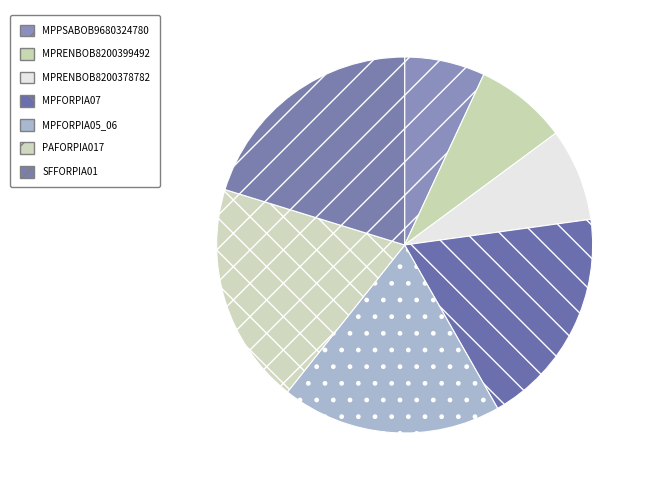

To the nearest percent, what is the combined percentage of MPRENBOB8200399492 and MPFORPIA07?

27%